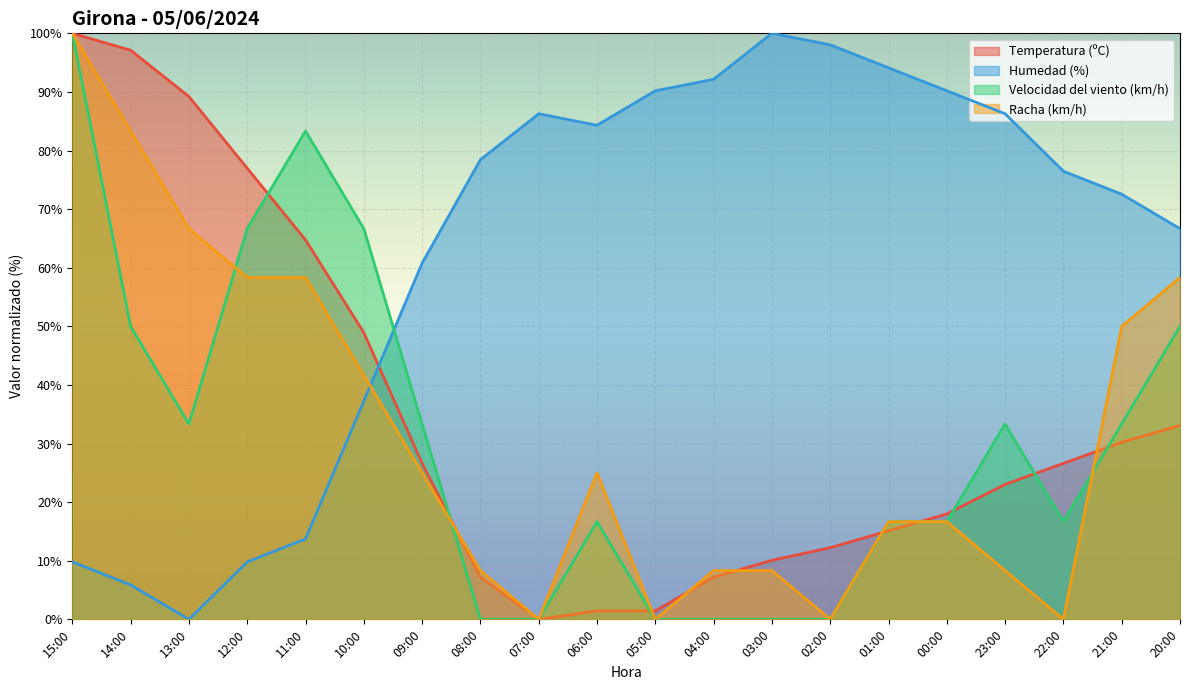

What is the difference between the highest and lowest values at 13:00?

89.2